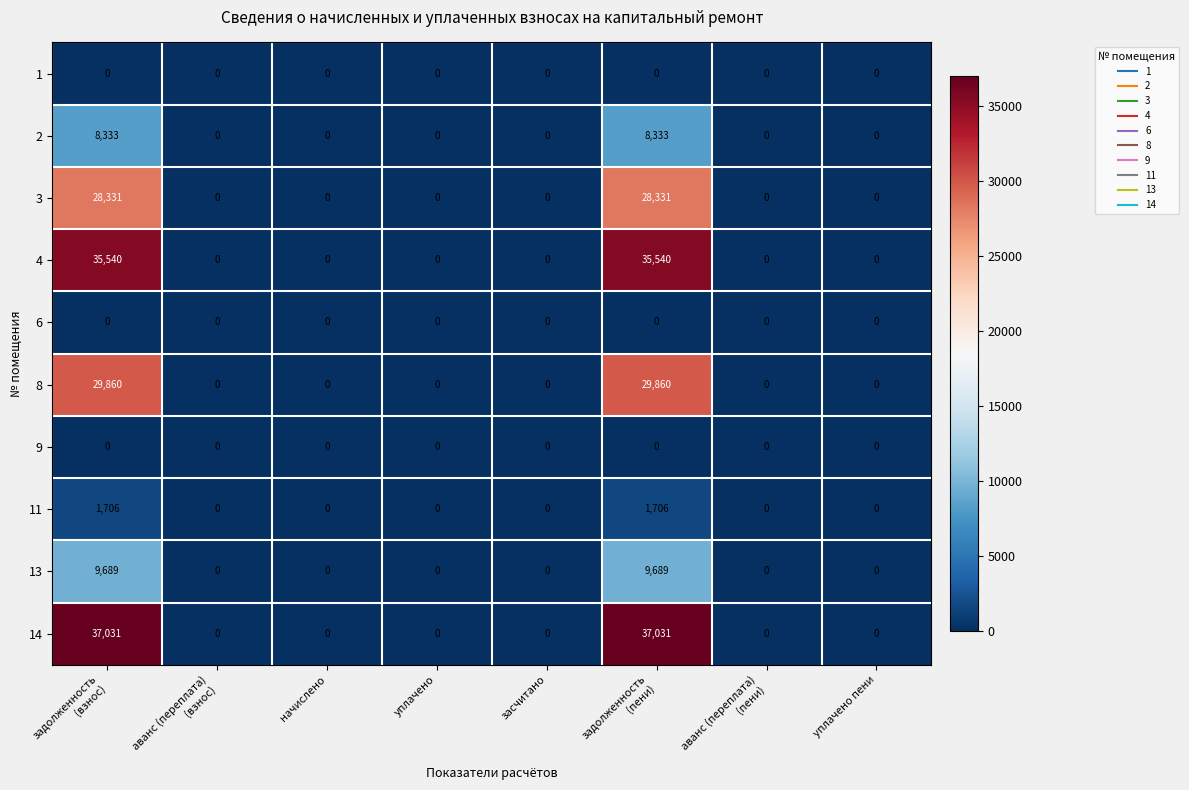

Which series has the widest spread of values?

14